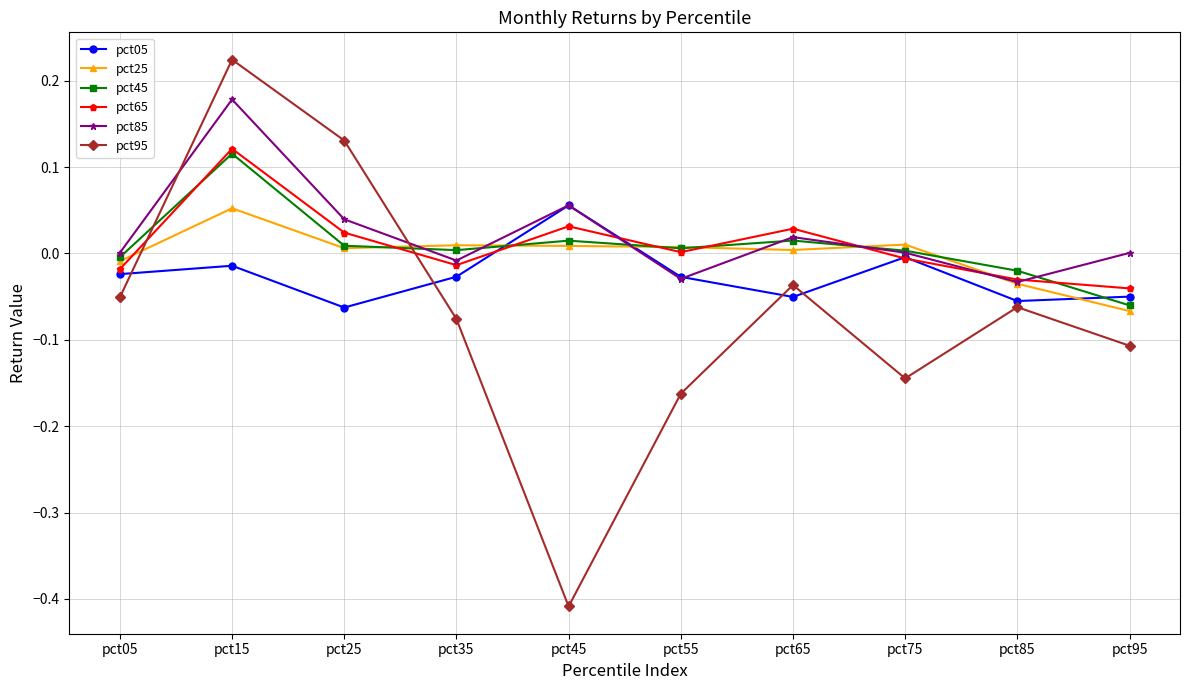

What are all the series names shown in the legend?

pct05, pct25, pct45, pct65, pct85, pct95